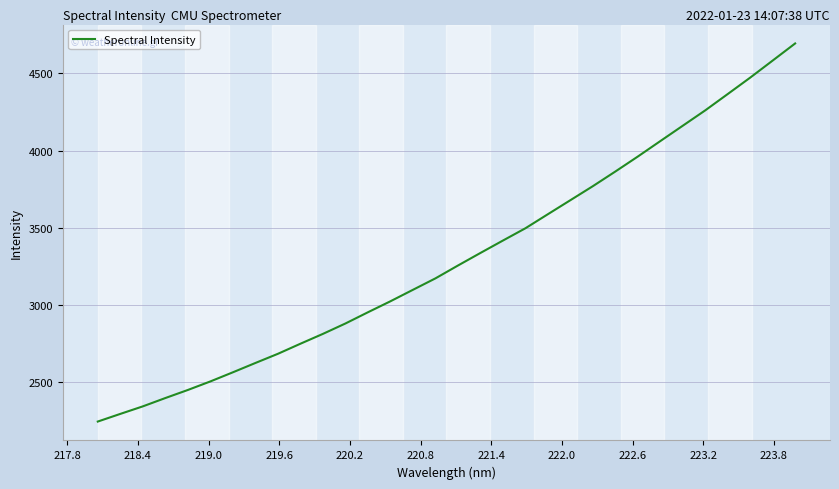

What is the difference between the maximum and minimum values?

2446.5